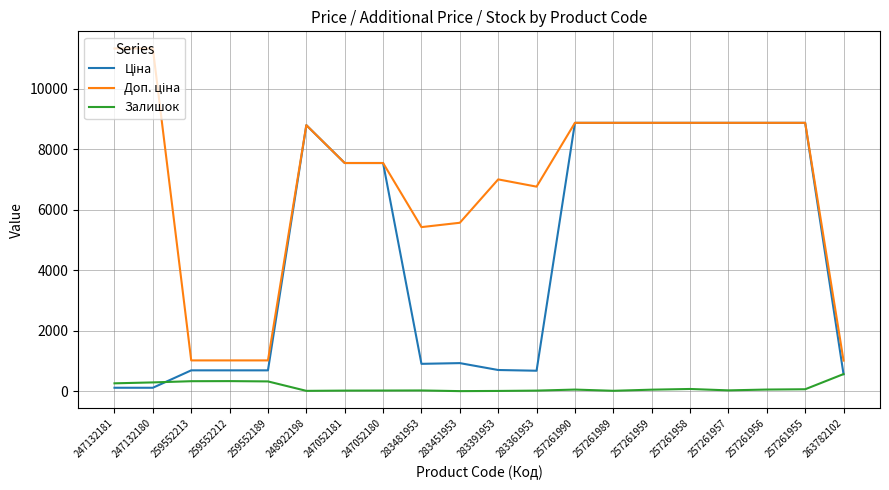

The Залишок series shows 6.8 at 257261989. True or false?

False